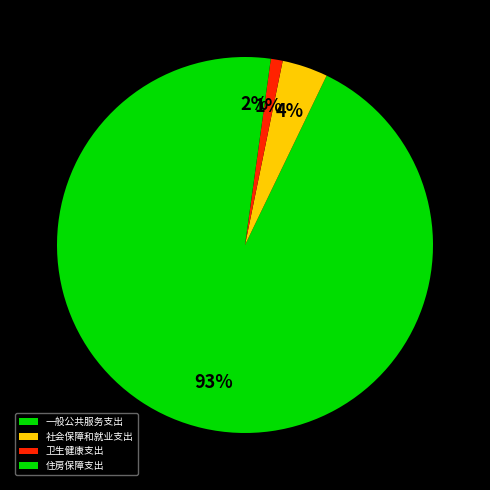

Rank the categories by value from lowest to highest.

卫生健康支出, 住房保障支出, 社会保障和就业支出, 一般公共服务支出